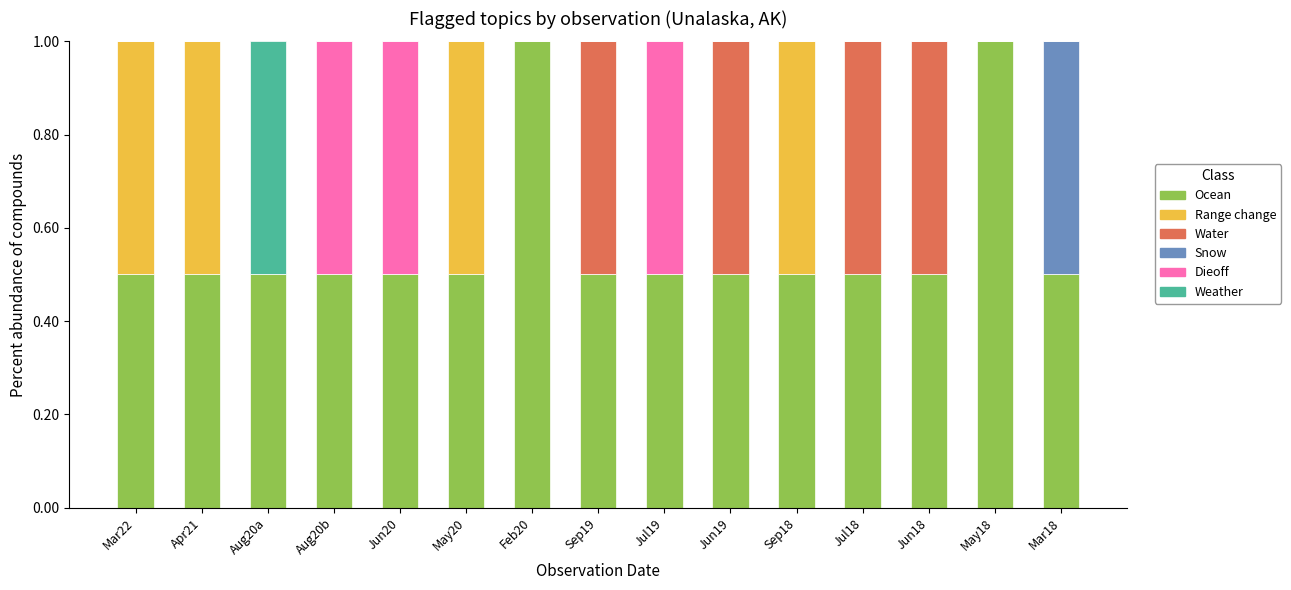

What is the total value across all series at Jun20?

1.0